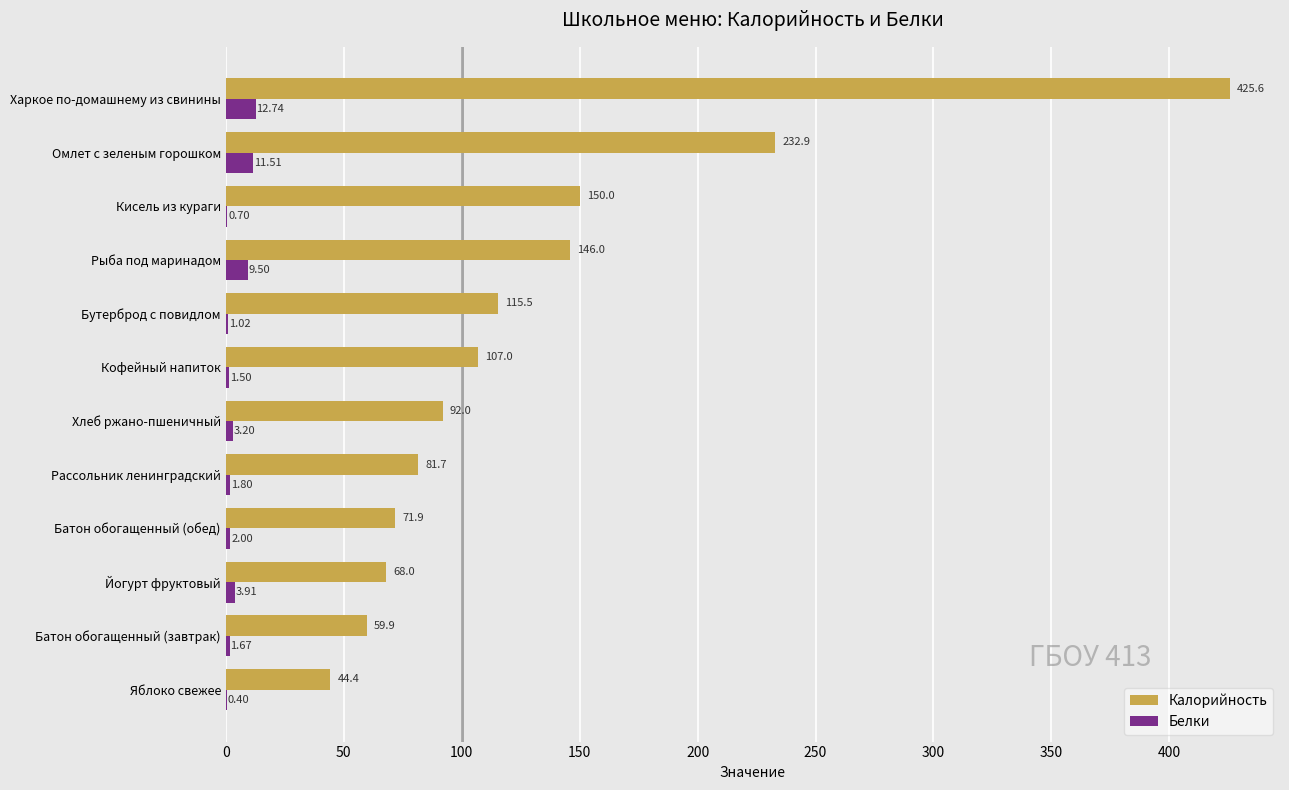

Where is Белки nearest to the value 6?

Йогурт фруктовый